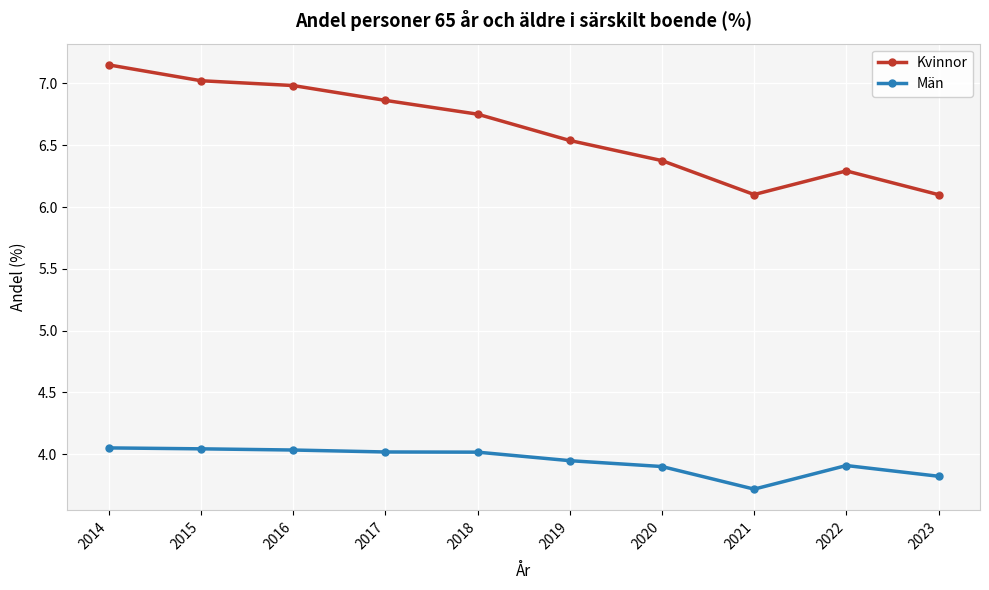

What is the difference between the Män values at 2015 and 2019?

0.1